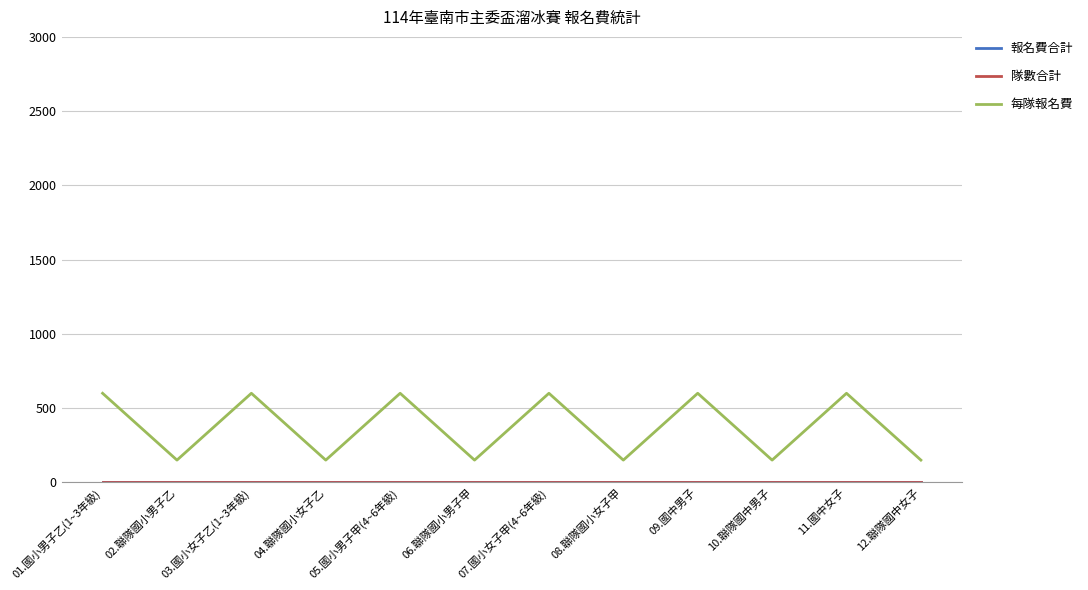

Is the value of 每隊報名費 at 01.國小男子乙(1~3年級) greater than the value of 報名費合計 at 04.聯隊國小女子乙?

Yes